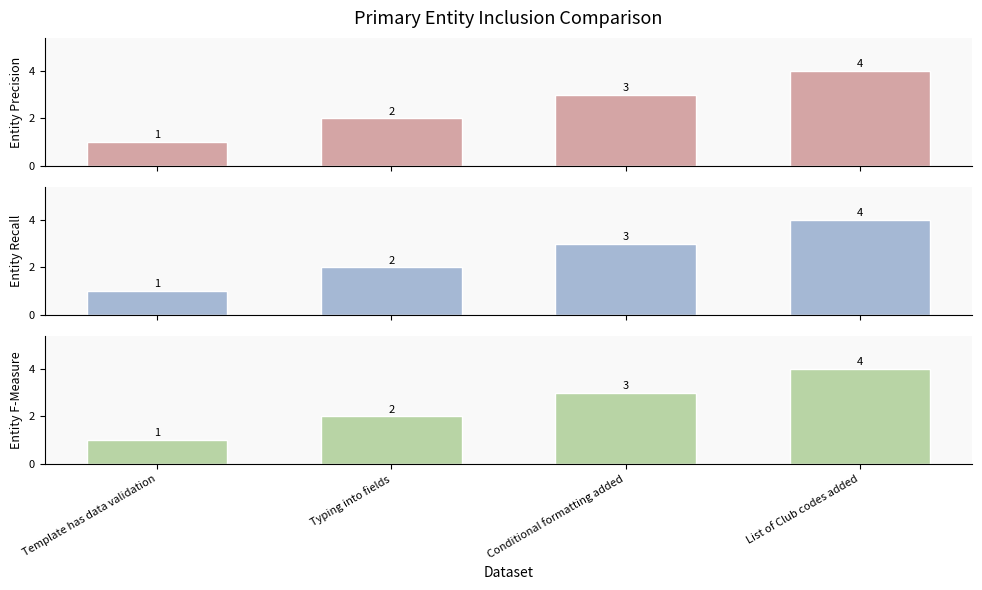

At which label does Entity Precision first exceed 3?

List of Club codes added